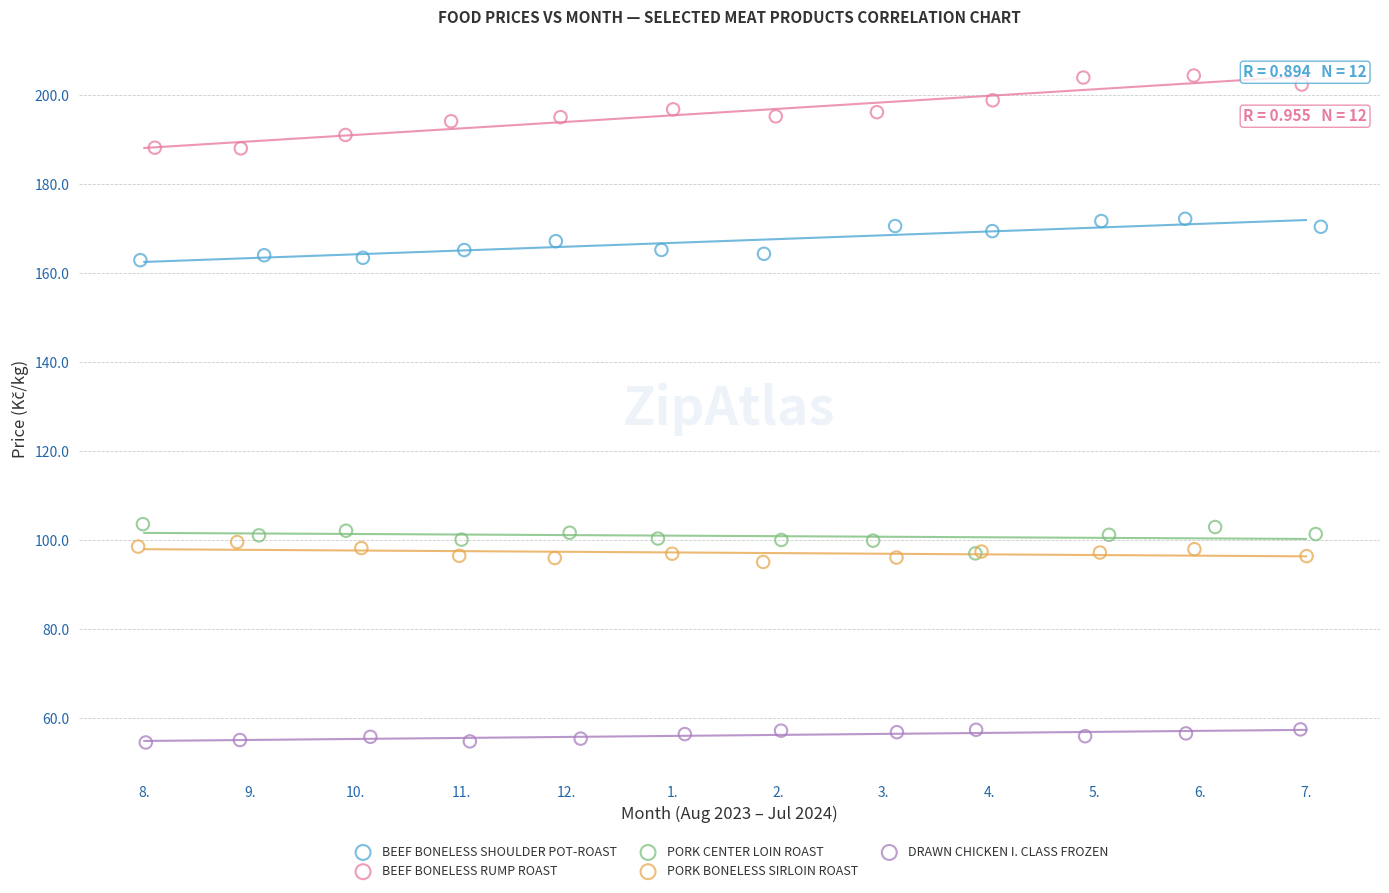

What are all the series names shown in the legend?

BEEF BONELESS SHOULDER POT-ROAST, BEEF BONELESS RUMP ROAST, PORK CENTER LOIN ROAST, PORK BONELESS SIRLOIN ROAST, DRAWN CHICKEN I. CLASS FROZEN